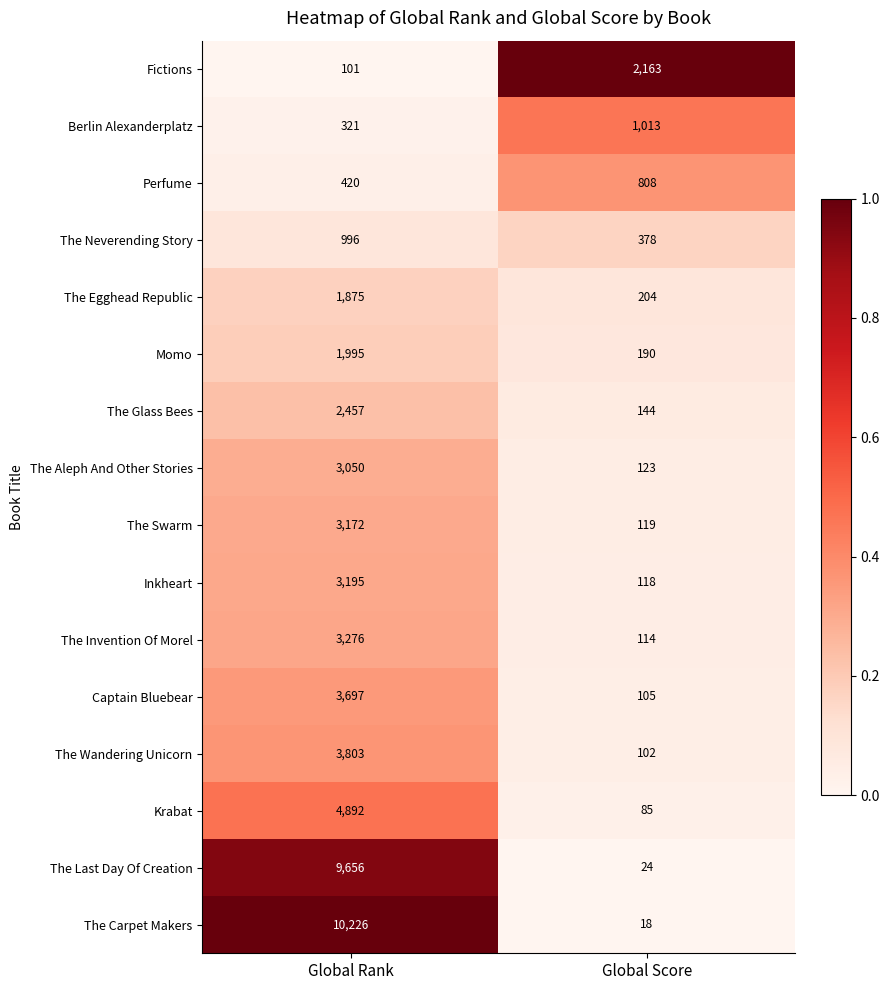

At which category does the chart reach its minimum across all series?

Global Score